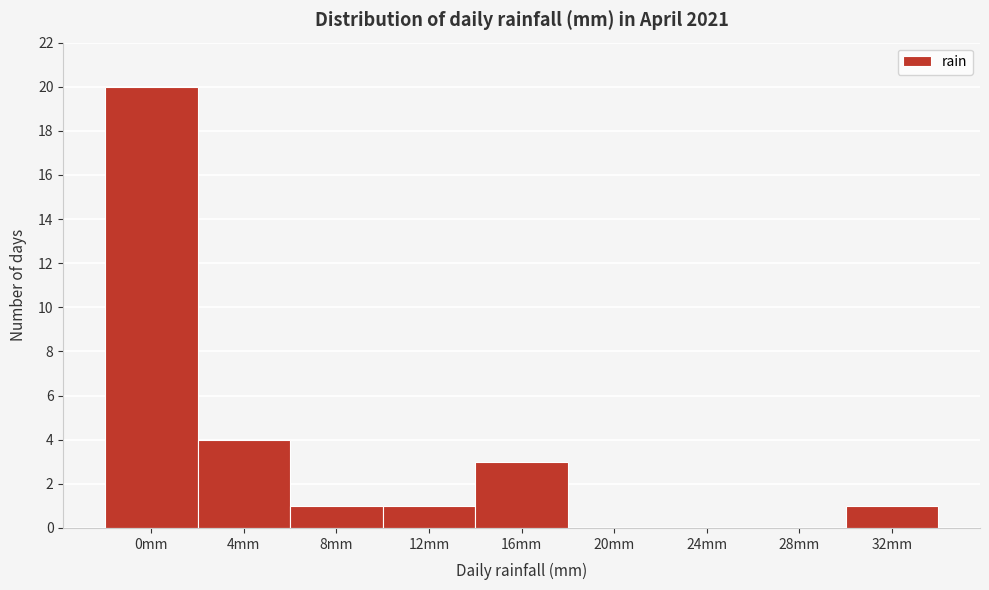

Reading left to right, extract all data points from this chart.

0mm=20	4mm=4	8mm=1	12mm=1	16mm=3	20mm=0	24mm=0	28mm=0	32mm=1